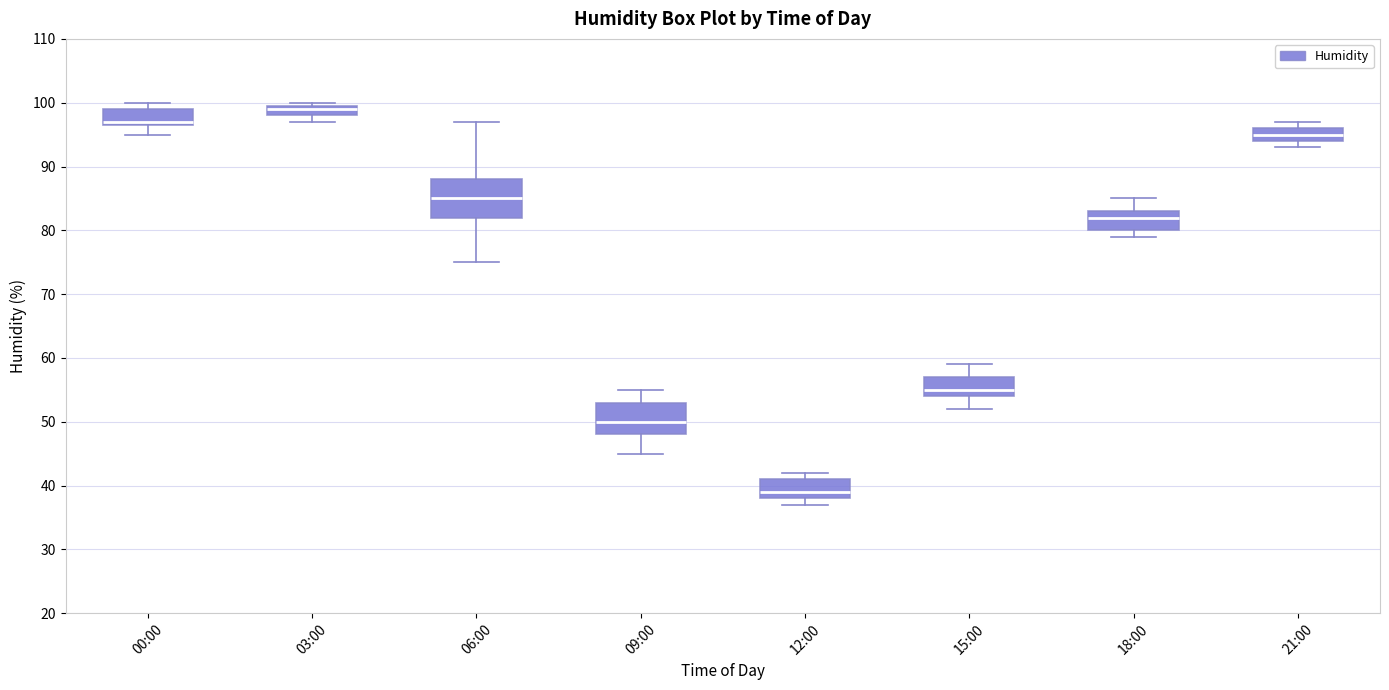

Where is the upper edge of the box for 00:00 on the y-axis? The values are not printed on the chart, so give them approximately, as read against the axis.

99